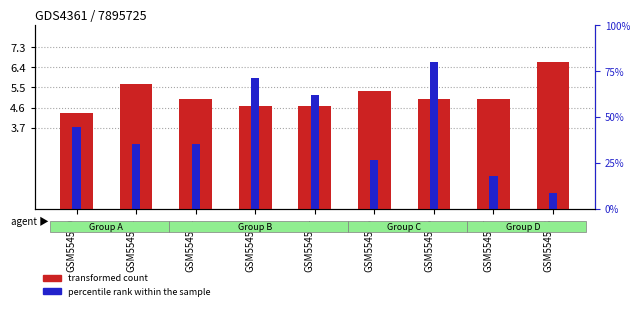

The value of transformed count at GSM554574 is 1.8. True or false?

False